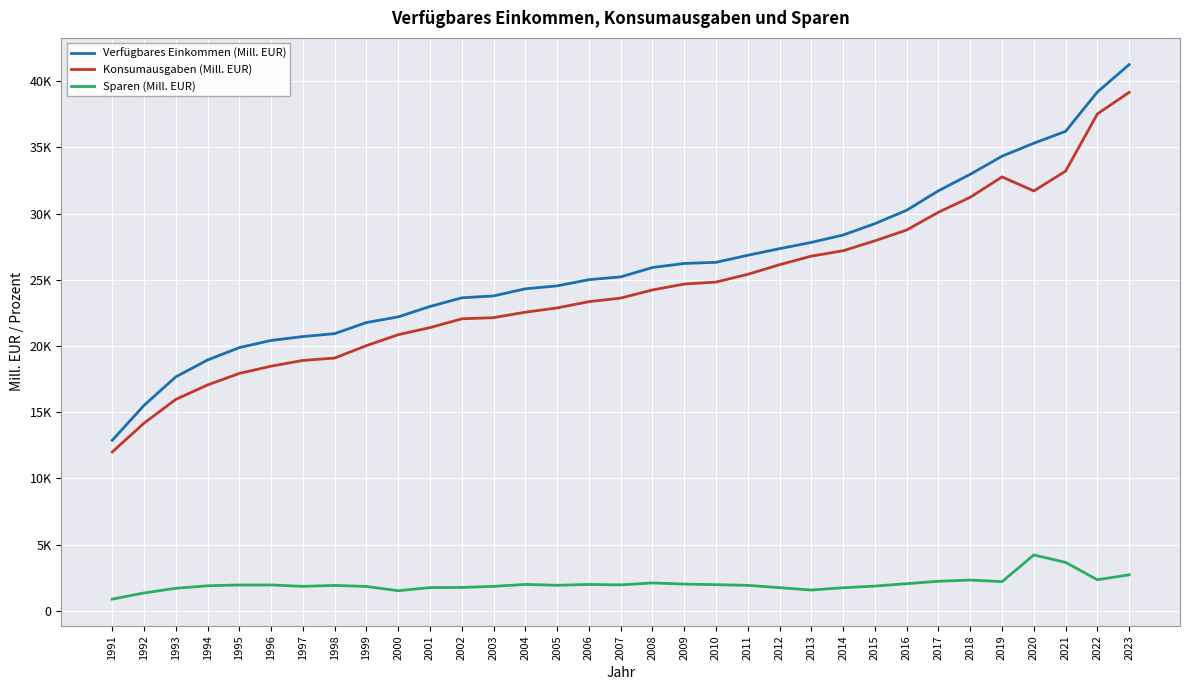

At which category does Sparen (Mill. EUR) reach its first local valley?

1997